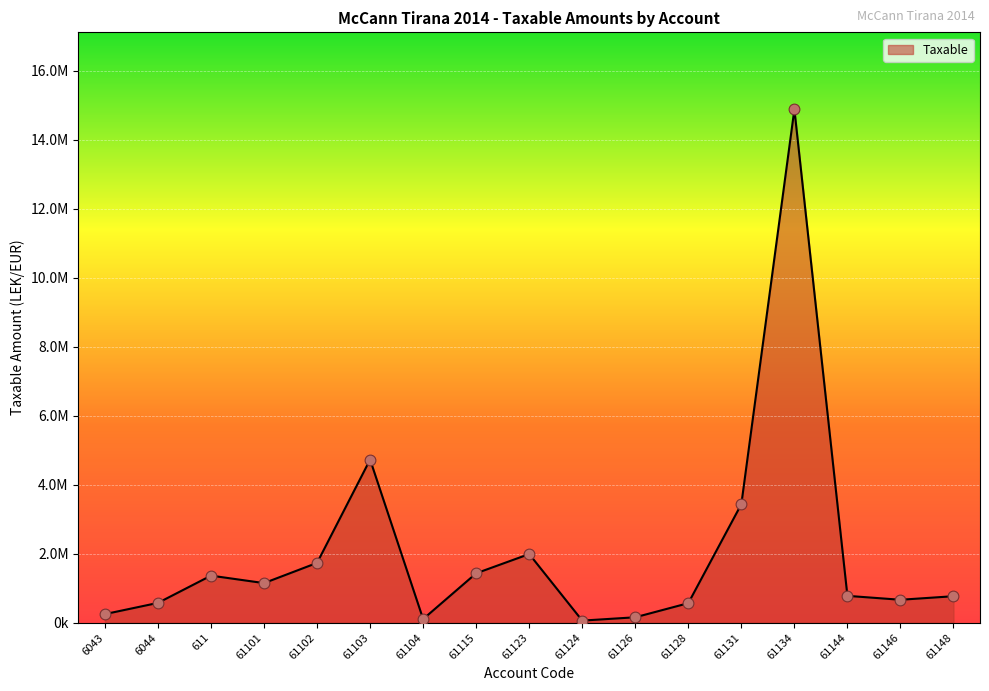

What is the change in value from 61103 to 61123?

-2739284.7